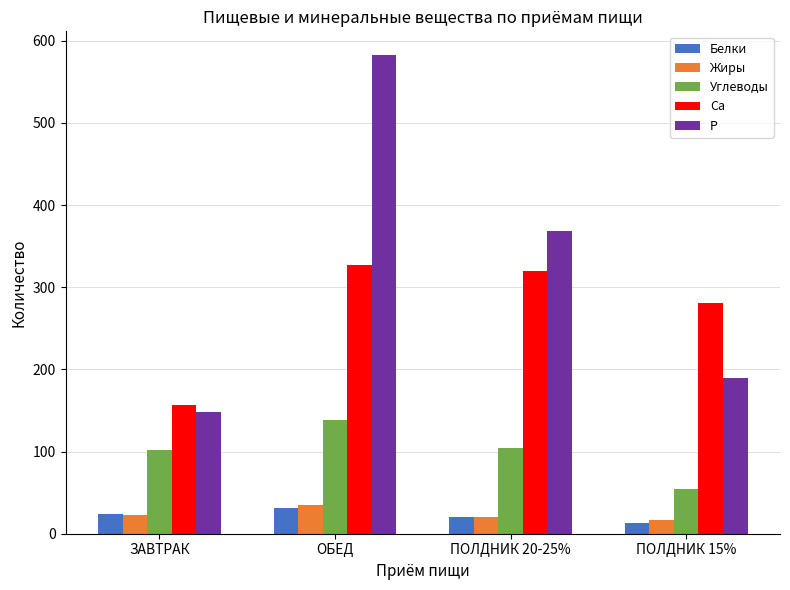

What position from the right is ПОЛДНИК 20-25%?

2